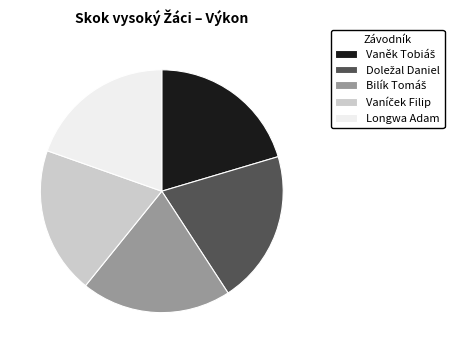

Is there a majority slice in this chart?

No